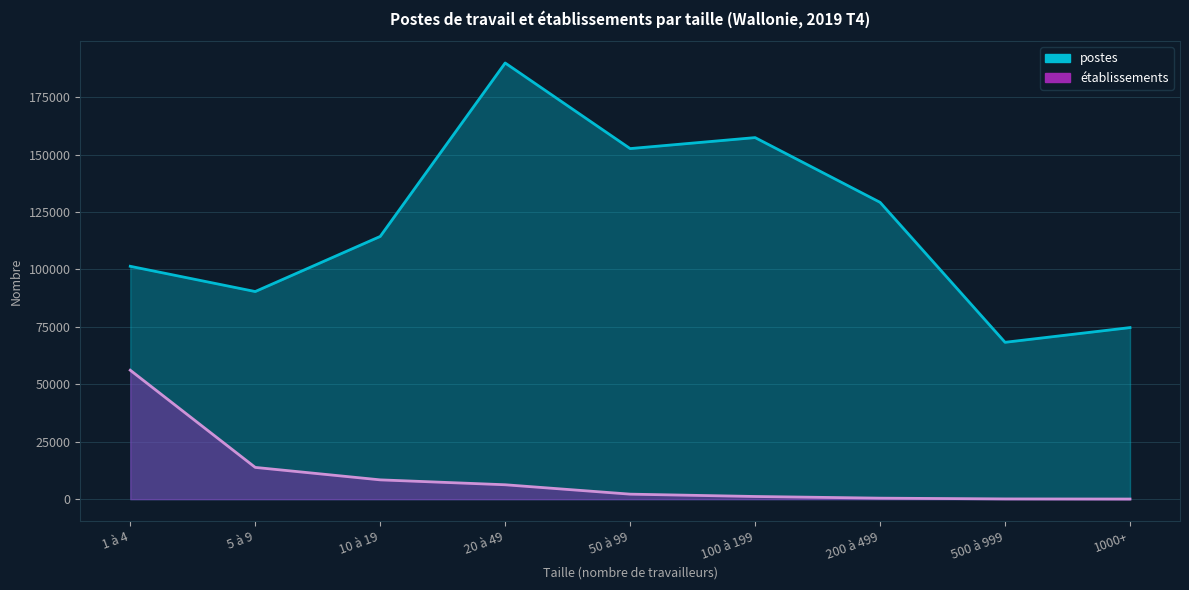

What is the minimum value for établissements?

45